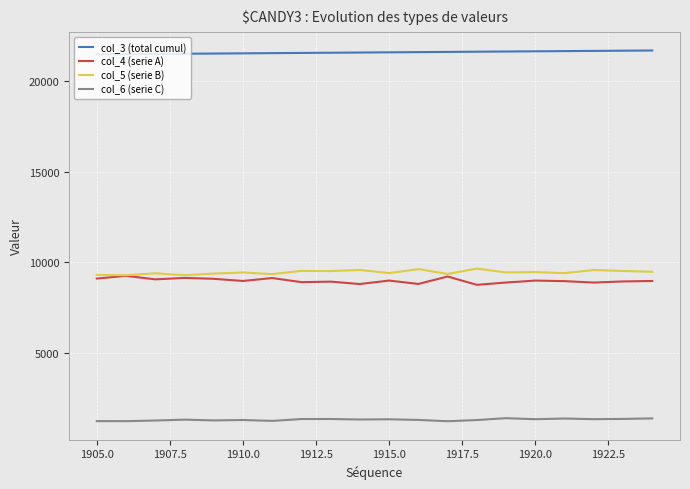

What is the smallest value displayed?

1212